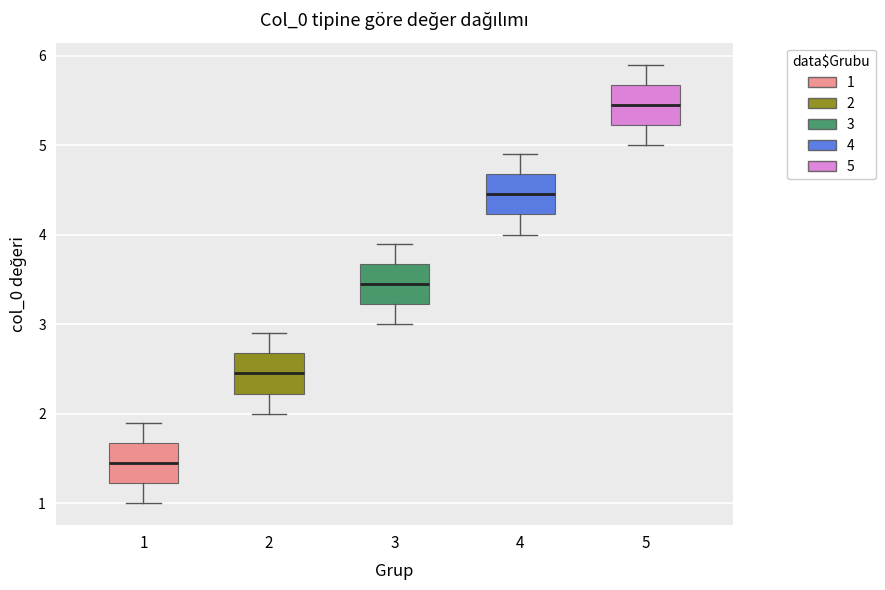

Reading left to right, read every box against the y-axis: the position of its median line, the range the box covers, and the ends of its whiskers. The values are not printed on the chart, so give them approximately, as read against the axis.

1: median 1.5, box 1.2 to 1.7, whiskers 1.0 to 1.9
2: median 2.5, box 2.2 to 2.7, whiskers 2.0 to 2.9
3: median 3.5, box 3.2 to 3.7, whiskers 3.0 to 3.9
4: median 4.5, box 4.2 to 4.7, whiskers 4.0 to 4.9
5: median 5.5, box 5.2 to 5.7, whiskers 5.0 to 5.9